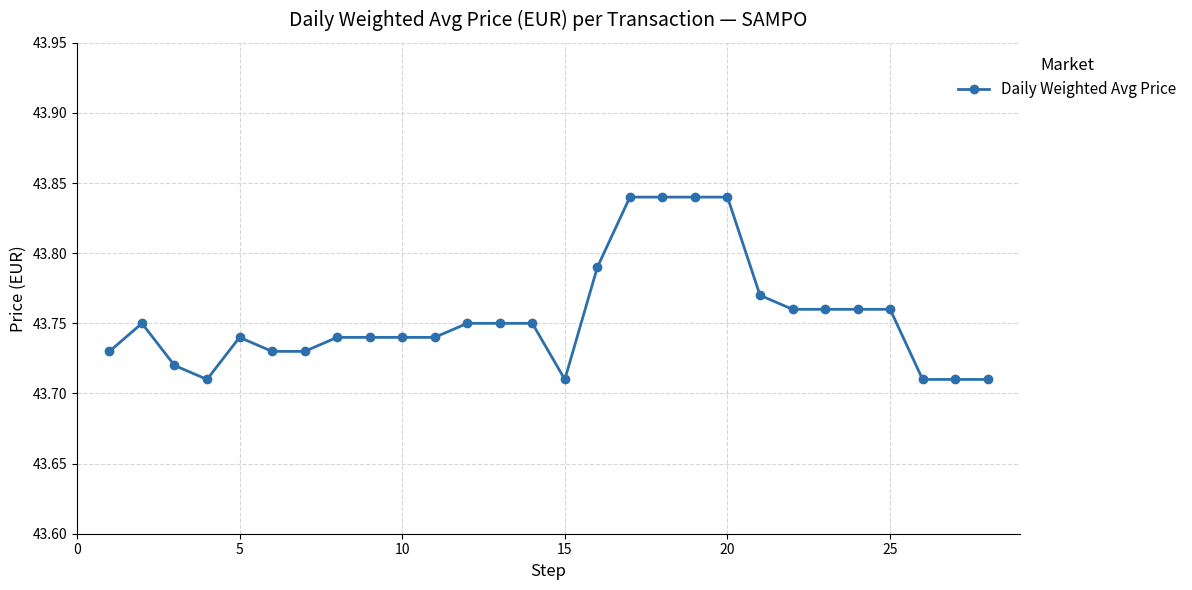

How many values are between 43 and 44?

28